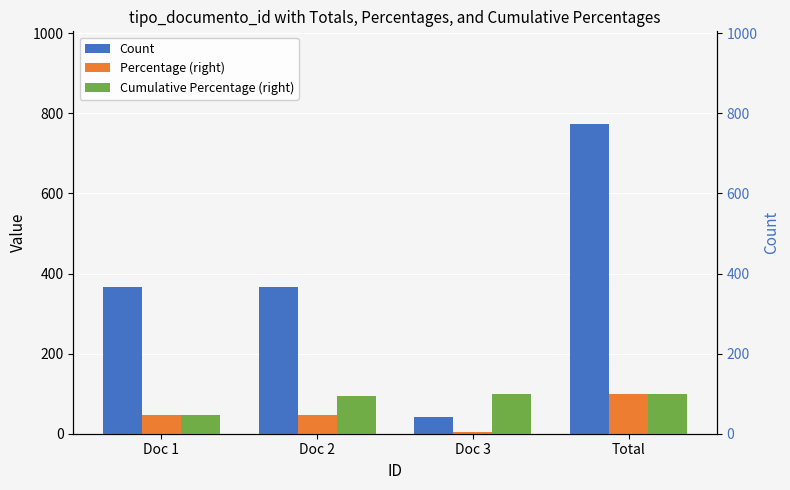

What is the difference between the maximum and minimum values in the Count series?

732.0